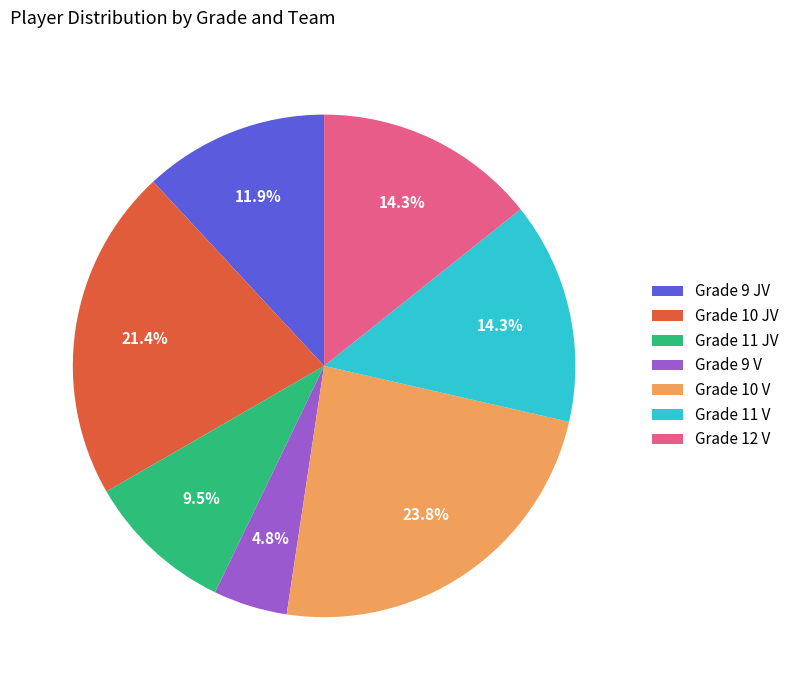

What is the largest slice in the pie chart?

Grade 10 V